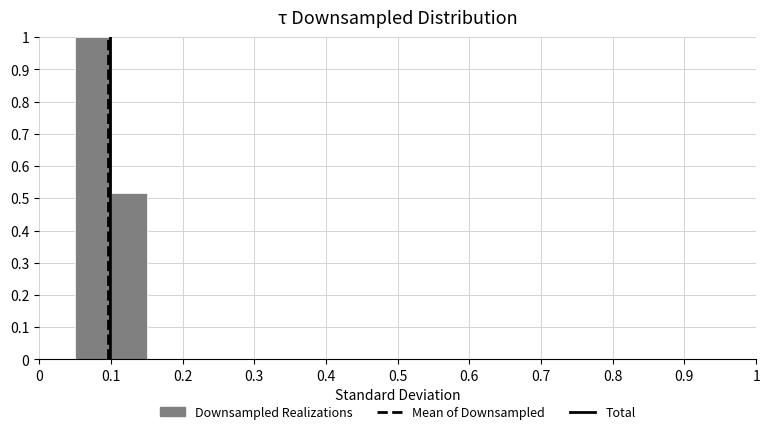

Reading left to right, transcribe this chart: for each bar, give the range it covers on the x-axis and its height. The values are not printed on the chart, so give them approximately, as read against the axis.

0.00 to 0.05: 0
0.05 to 0.10: 1.00
0.10 to 0.15: 0.52
0.15 to 0.20: 0
0.20 to 0.25: 0
0.25 to 0.30: 0
0.30 to 0.35: 0
0.35 to 0.40: 0
0.40 to 0.45: 0
0.45 to 0.50: 0
0.50 to 0.55: 0
0.55 to 0.60: 0
0.60 to 0.65: 0
0.65 to 0.70: 0
0.70 to 0.75: 0
0.75 to 0.80: 0
0.80 to 0.85: 0
0.85 to 0.90: 0
0.90 to 0.95: 0
0.95 to 1.00: 0